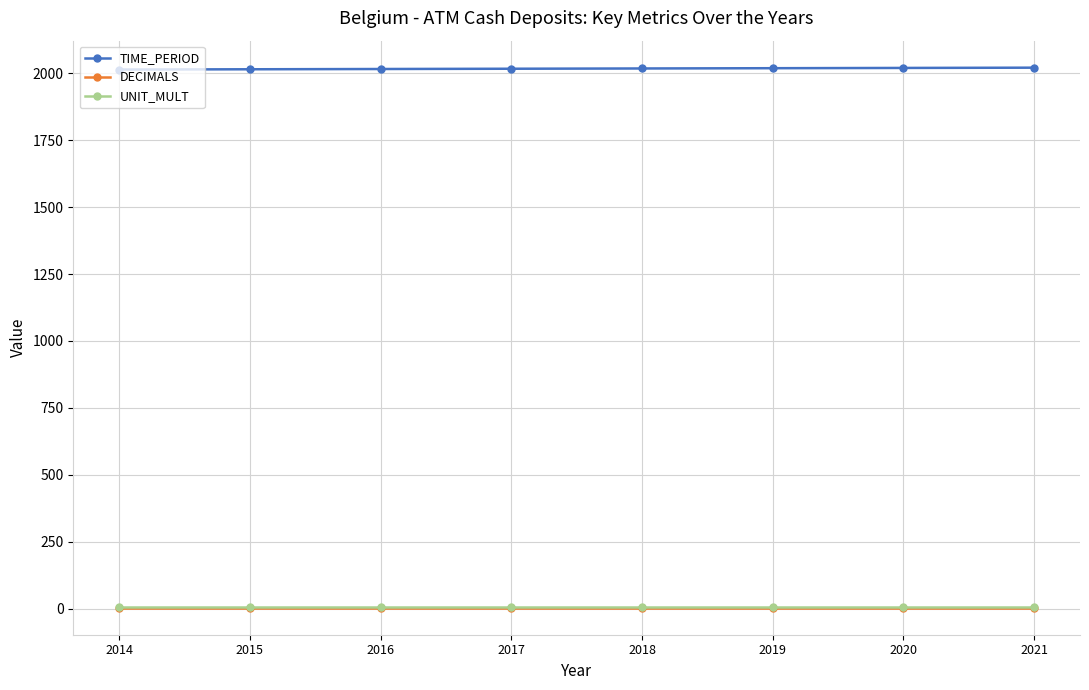

True or false: TIME_PERIOD and DECIMALS intersect in this chart.

False